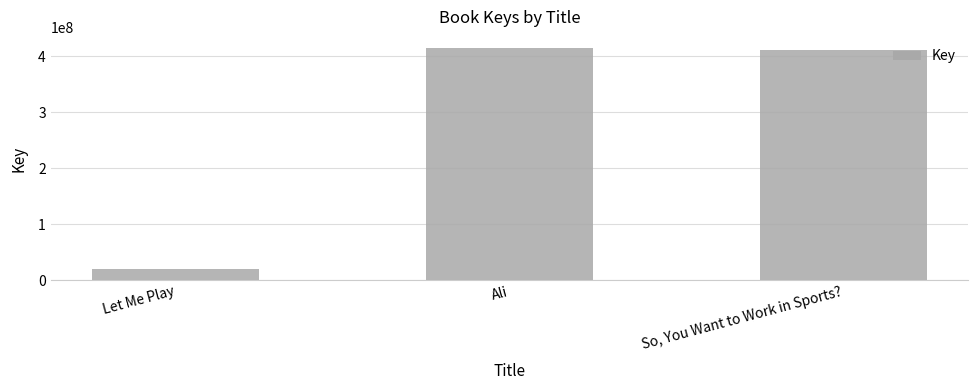

What value does the data have at Let Me Play, to the nearest 100?

19626300